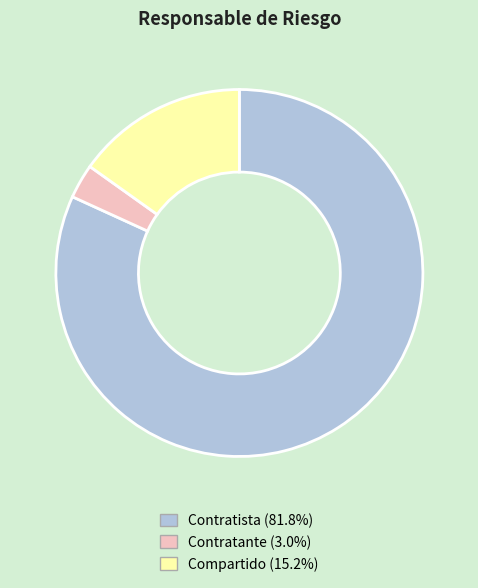

Approximately how many times larger is the value at Compartido compared to Contratante?

5.0